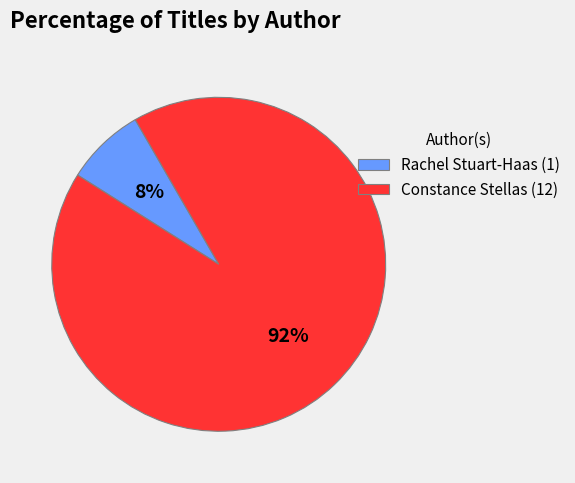

To the nearest percent, what is the average slice percentage?

50%